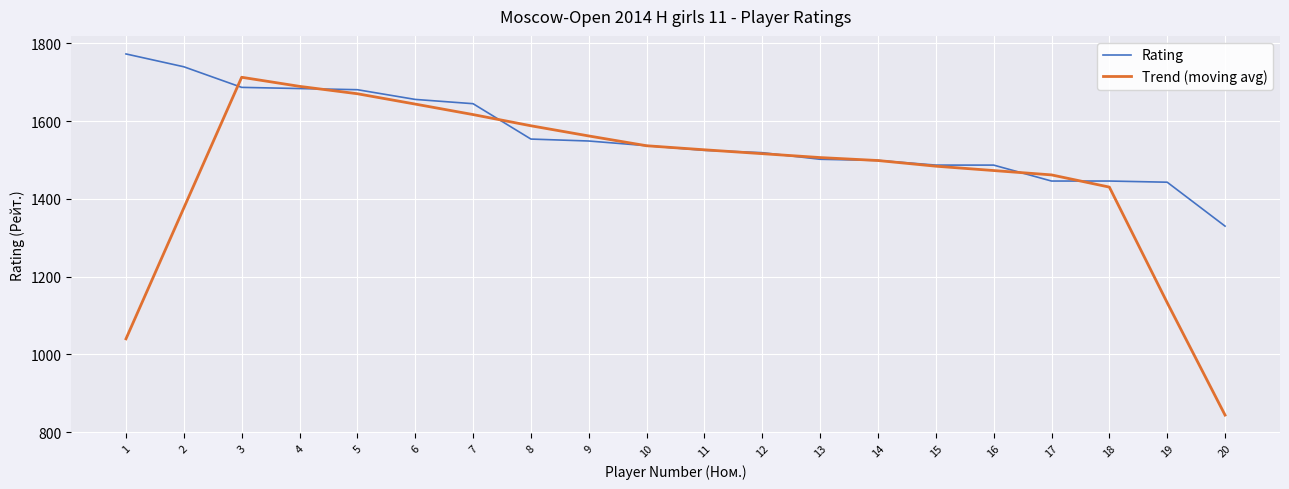

Which series has the largest range (max minus min)?

Trend (moving avg)